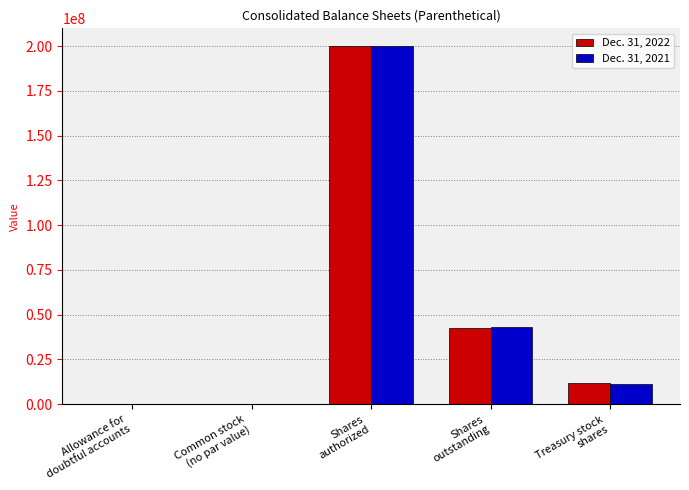

What is the sum of all Dec. 31, 2022 values?

254471574.6